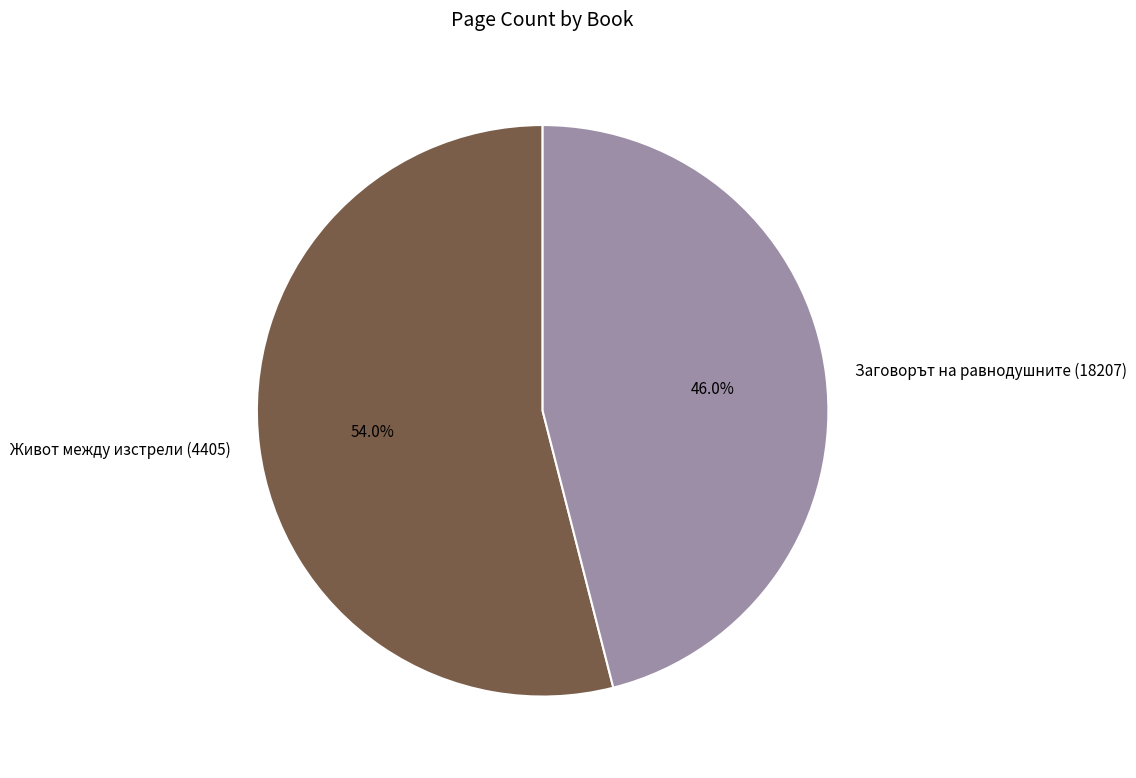

What is the smallest slice in the pie chart?

Заговорът на равнодушните (18207)